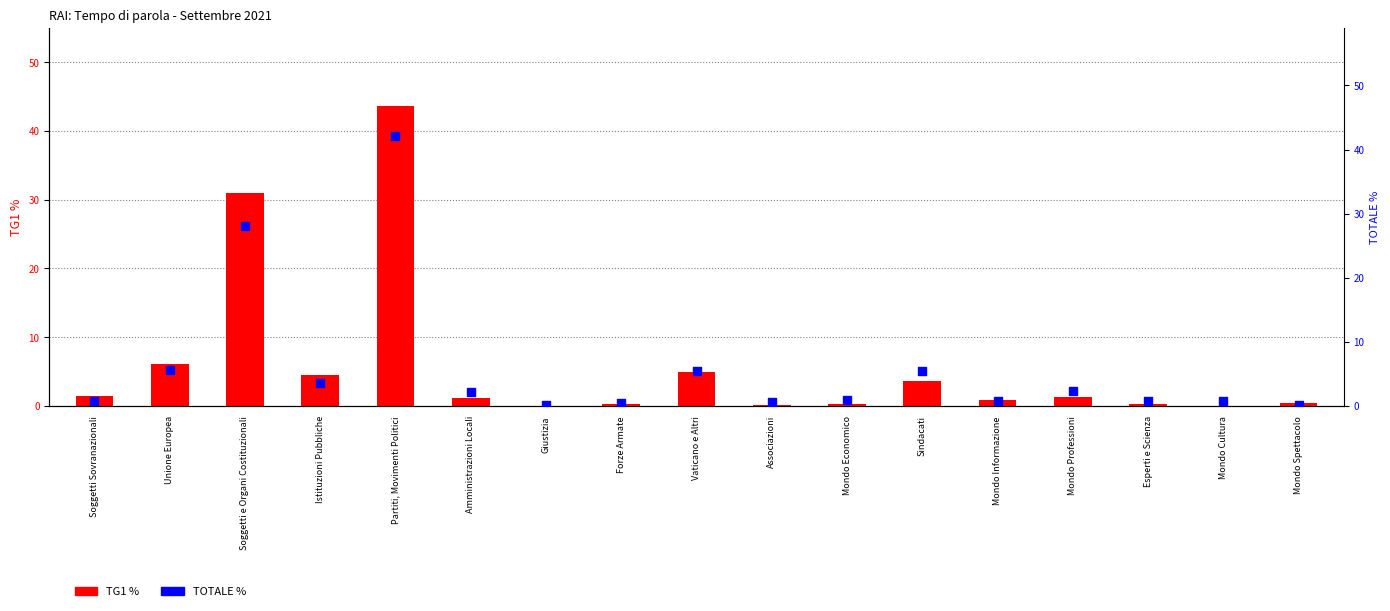

Which series reaches the minimum Y coordinate?

TG1 %